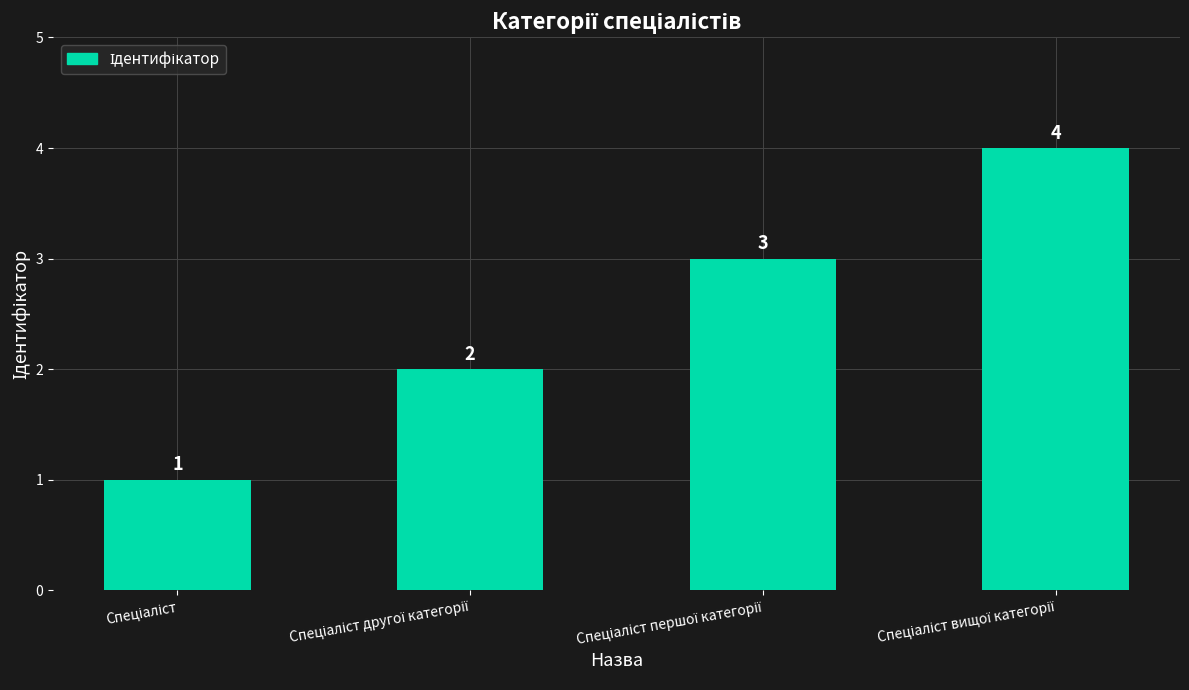

What is the value of the 1st bar from the left?

1